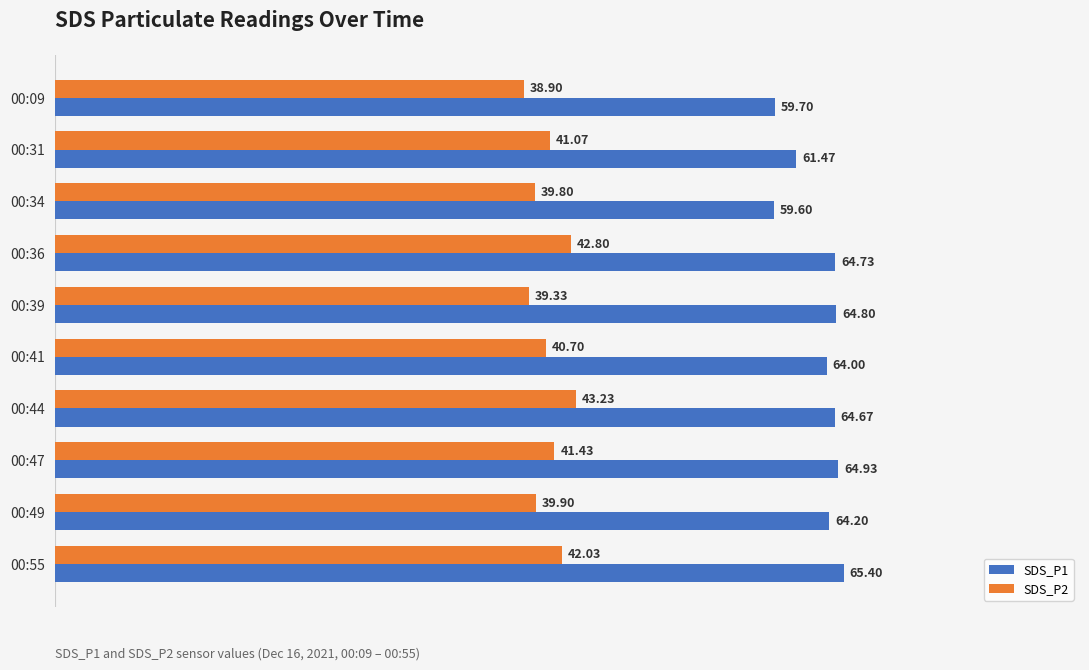

How many values in the SDS_P2 series are below 41?

5